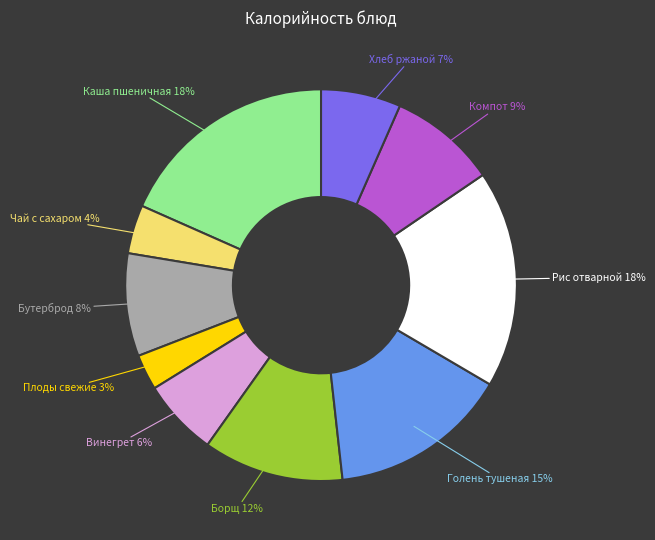

The Каша пшеничная slice represents 18% of the pie. True or false?

True